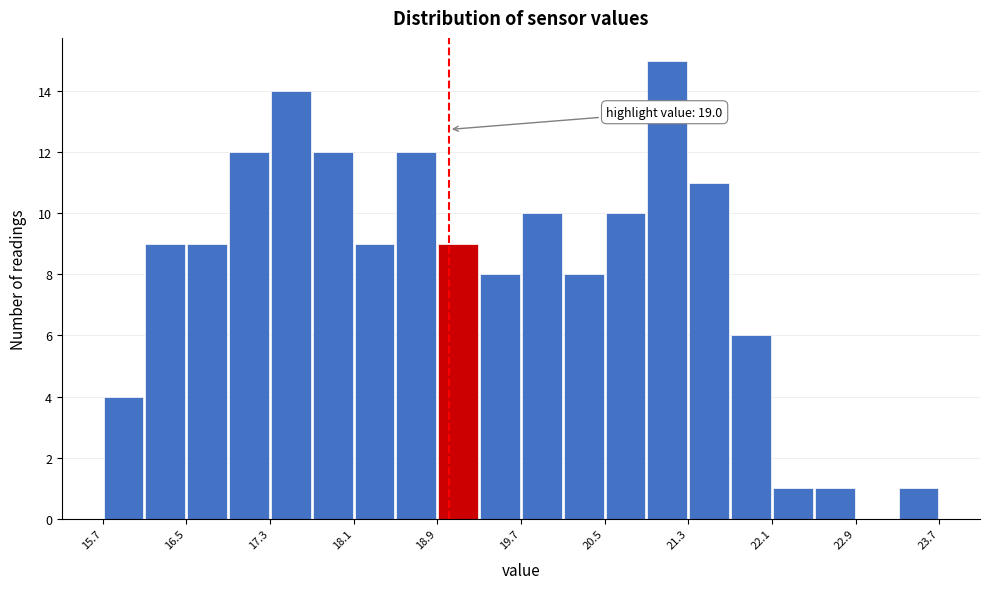

Read against the x-axis, roughly where is the centre of the tallest bar?

21.1